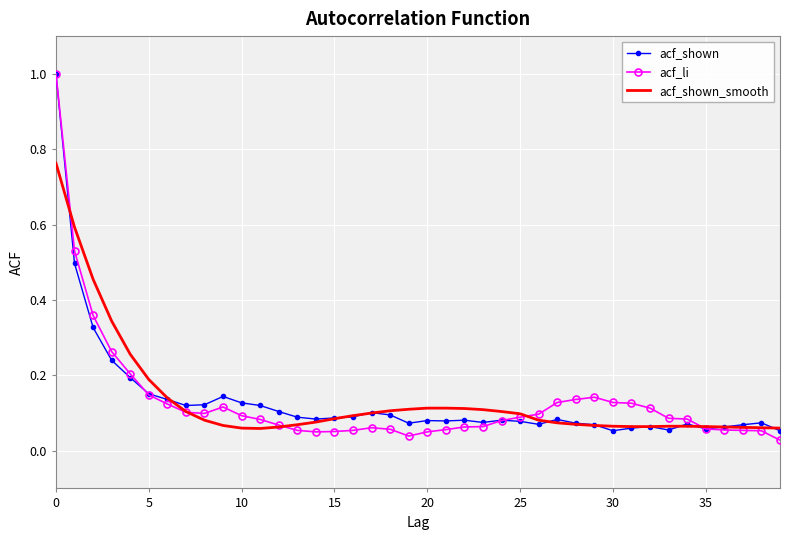

What is the highest value of the acf_li series?

1.0